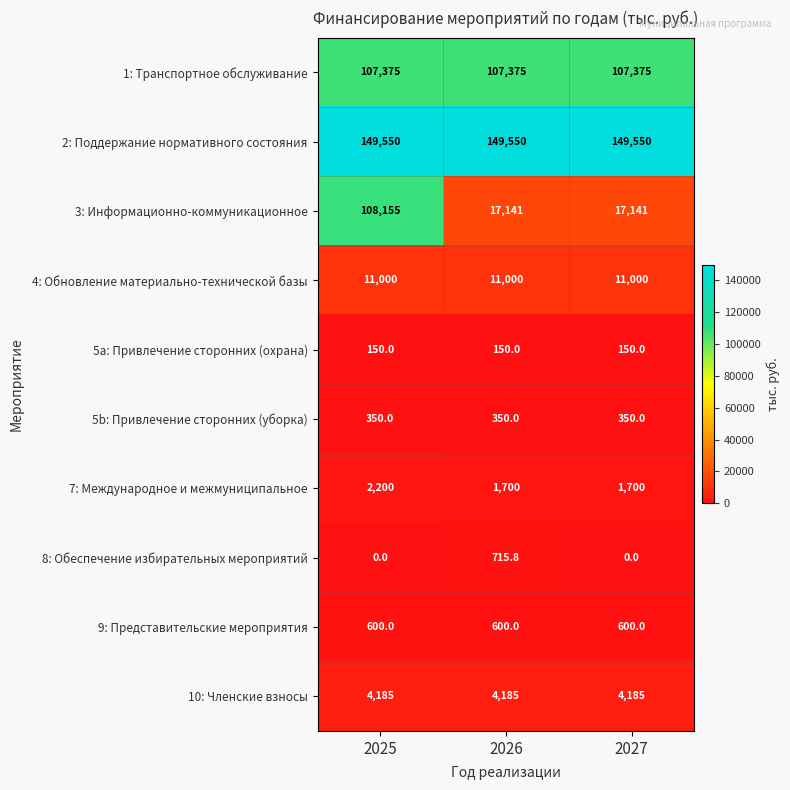

True or false: 5b: Привлечение сторонних (уборка) has a value of 350.0 at 2025.

True